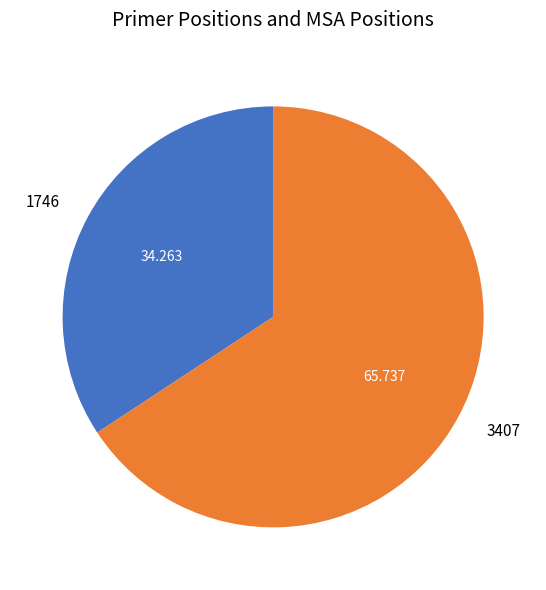

How many slices are in this pie chart?

2